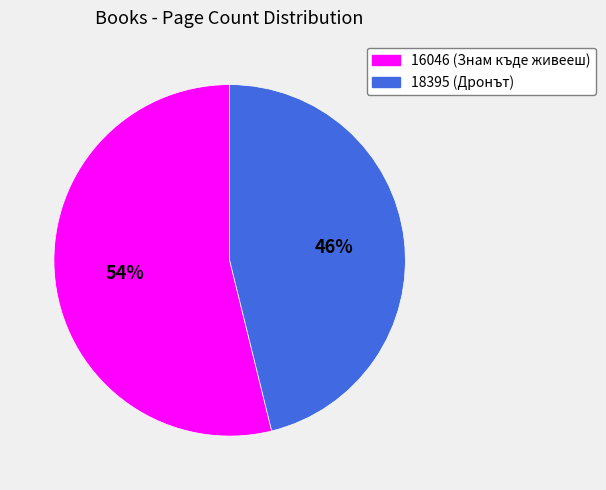

Is the sum of 18395 and 16046 greater than half?

Yes